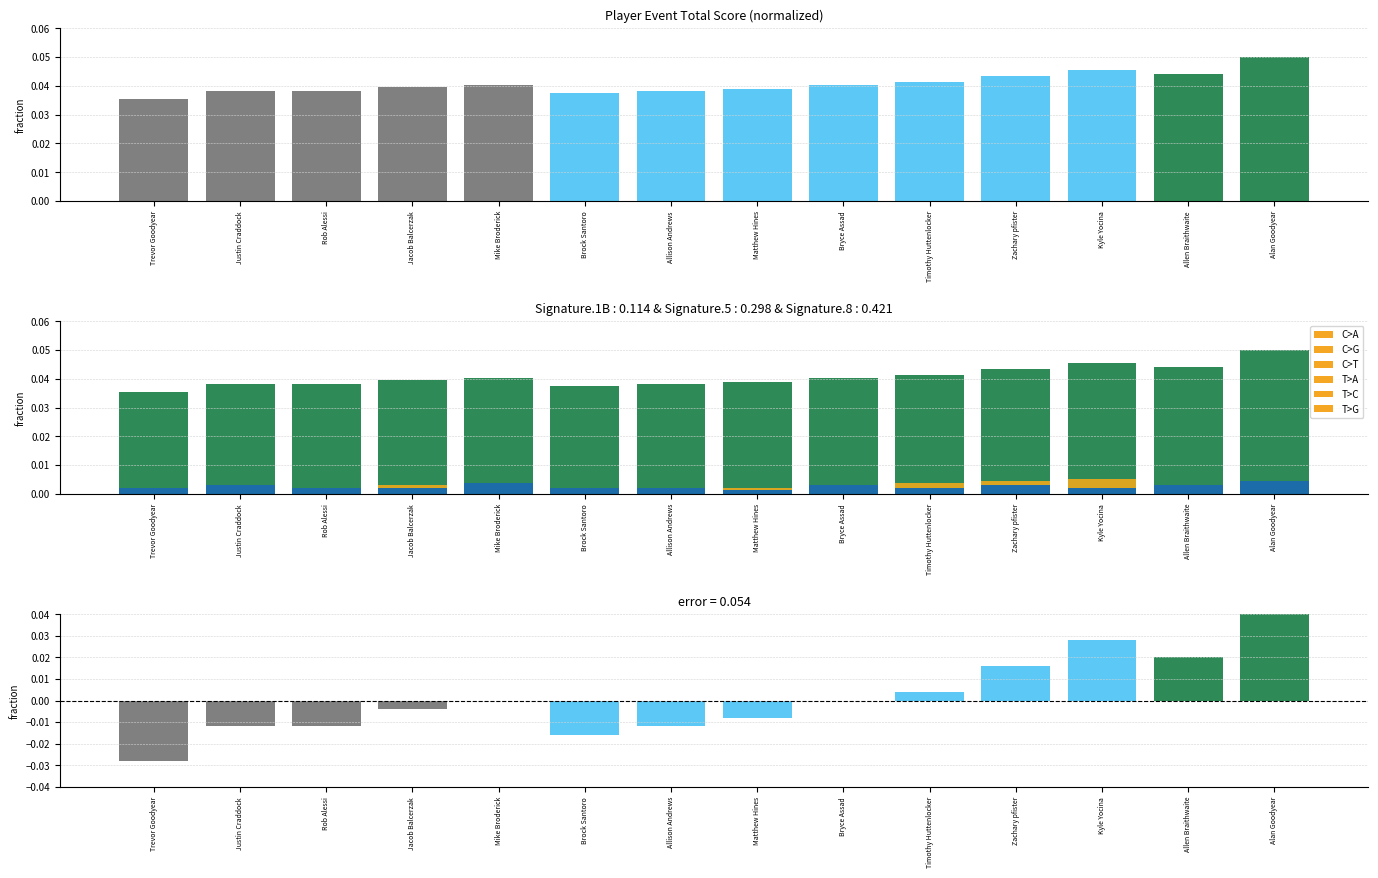

Which series has the largest total across all categories?

C>G